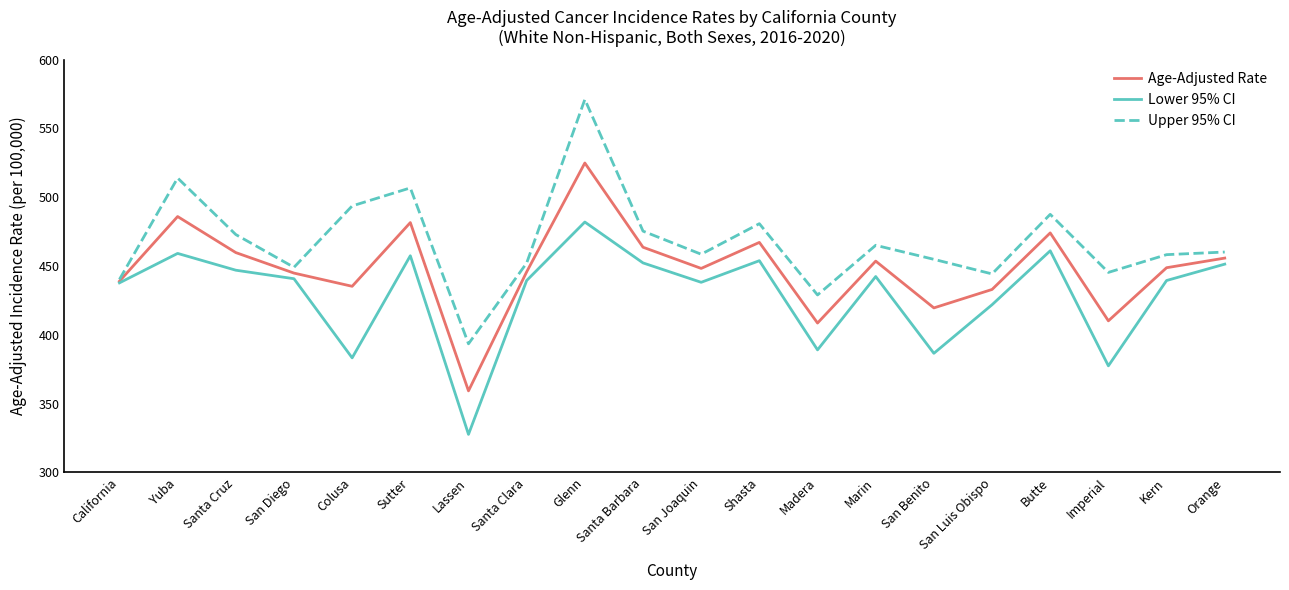

How many distinct data groups are displayed?

3